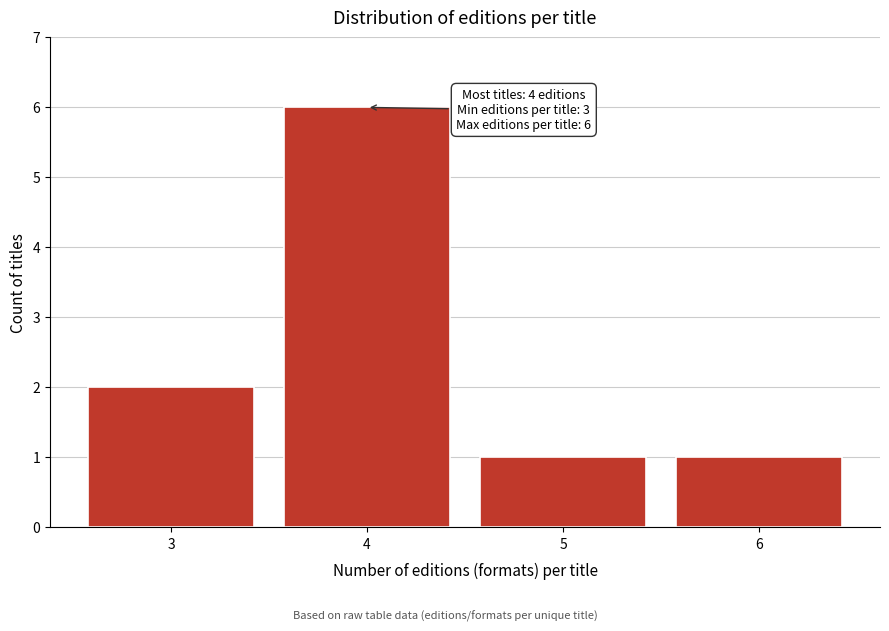

Reading left to right, what are all the values shown in this chart?

3=2	4=6	5=1	6=1